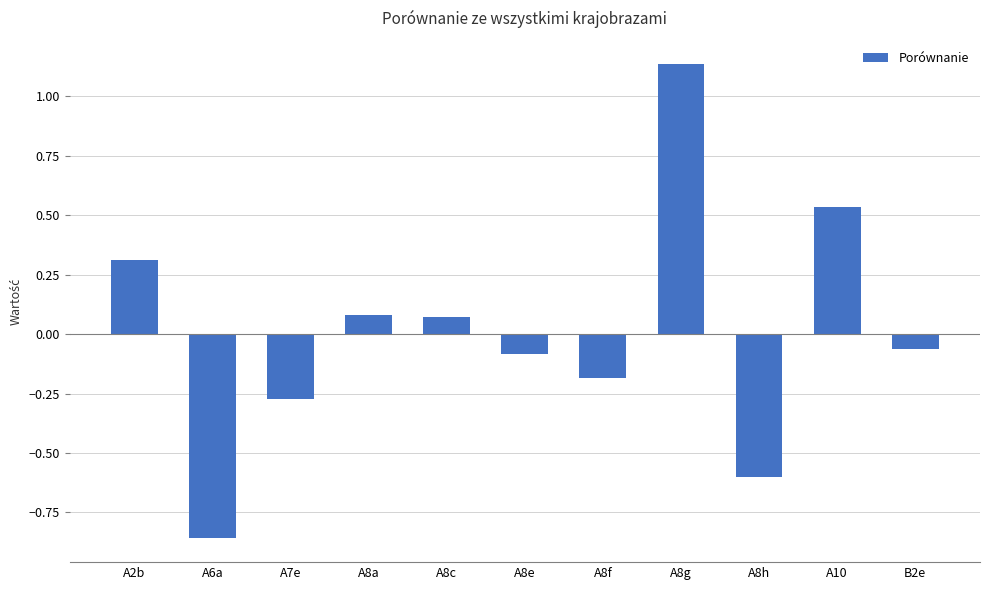

Which label corresponds to the largest value in the chart?

A8g